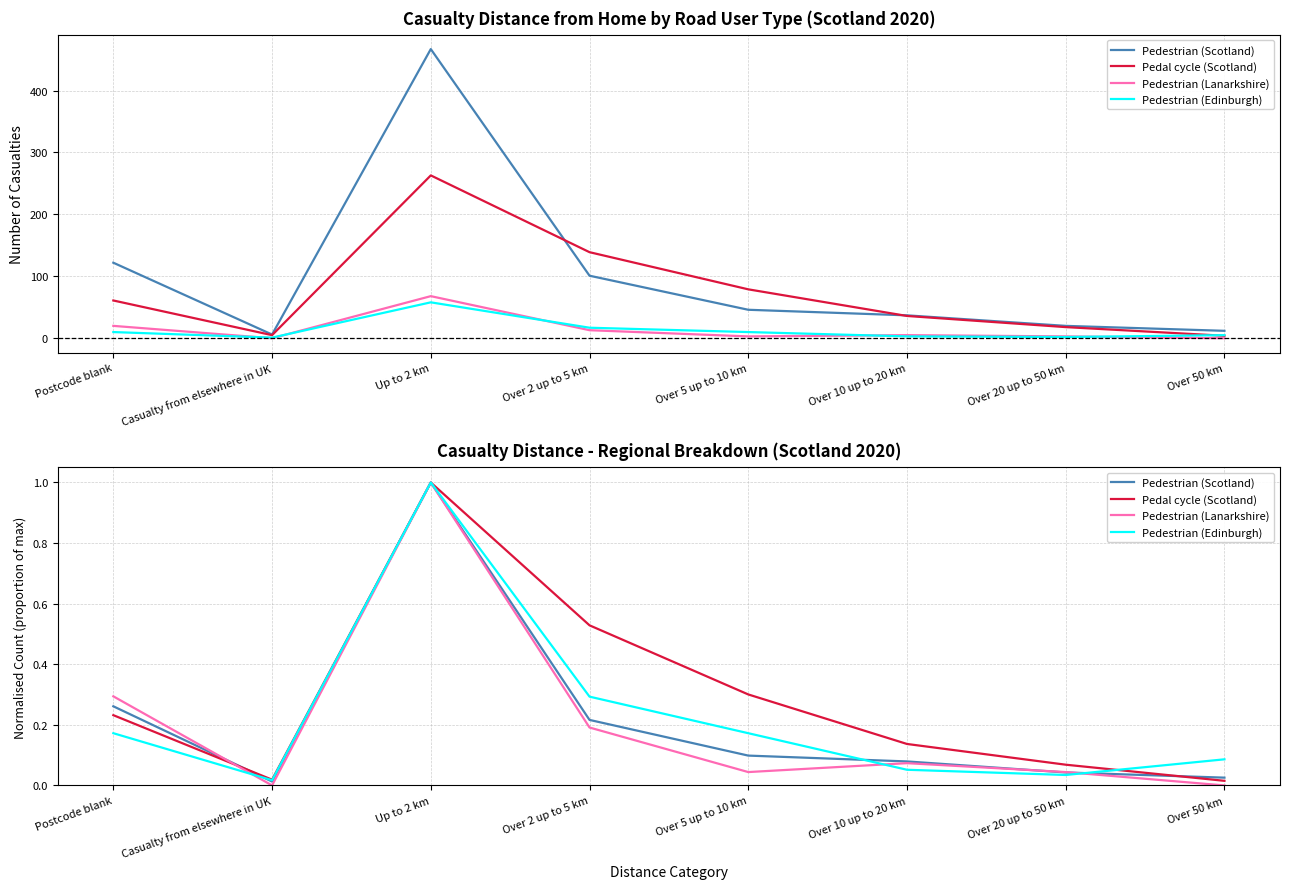

True or false: Pedestrian (Scotland) has more than 1 points higher than both neighbors.

False